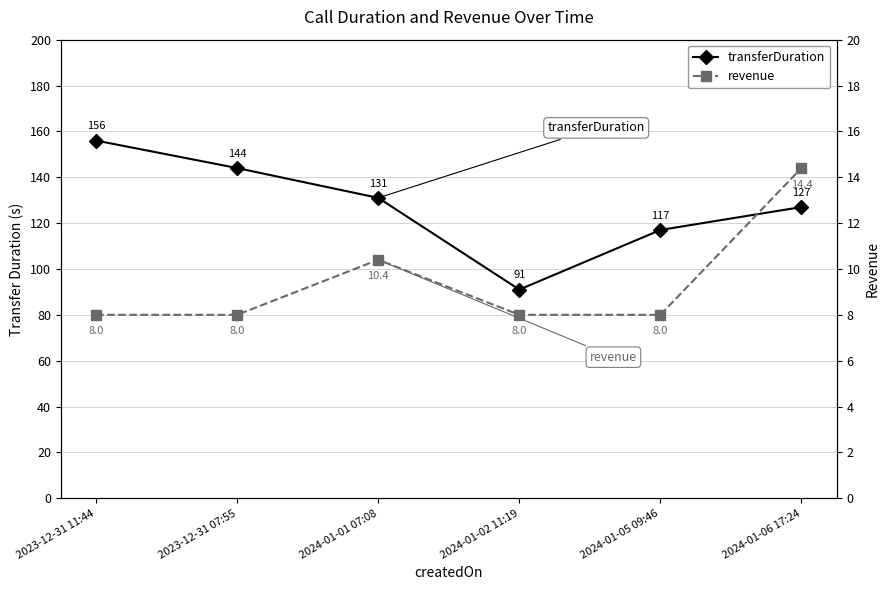

What is the maximum value shown in the chart?

156.0